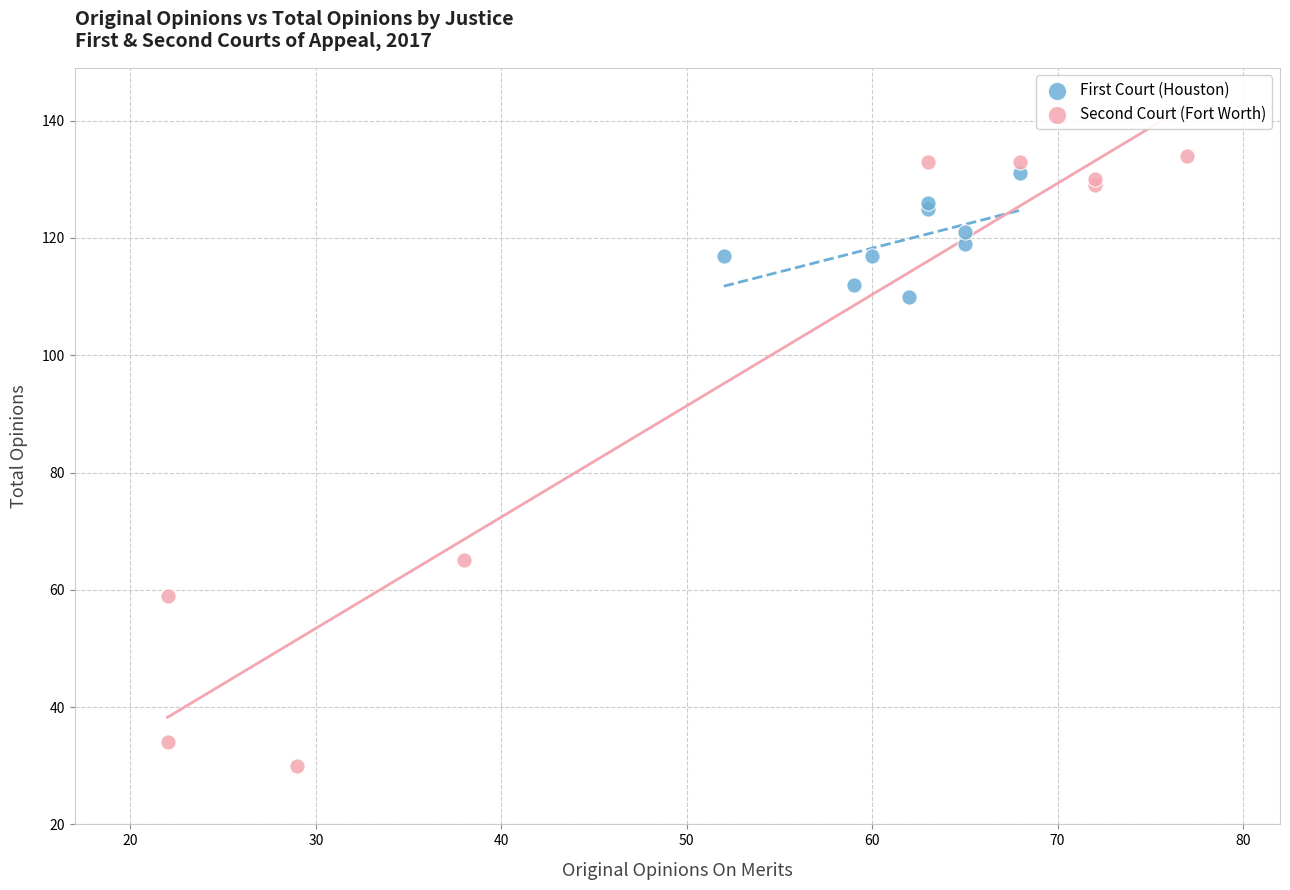

What are all the series names shown in the legend?

First Court (Houston), Second Court (Fort Worth)